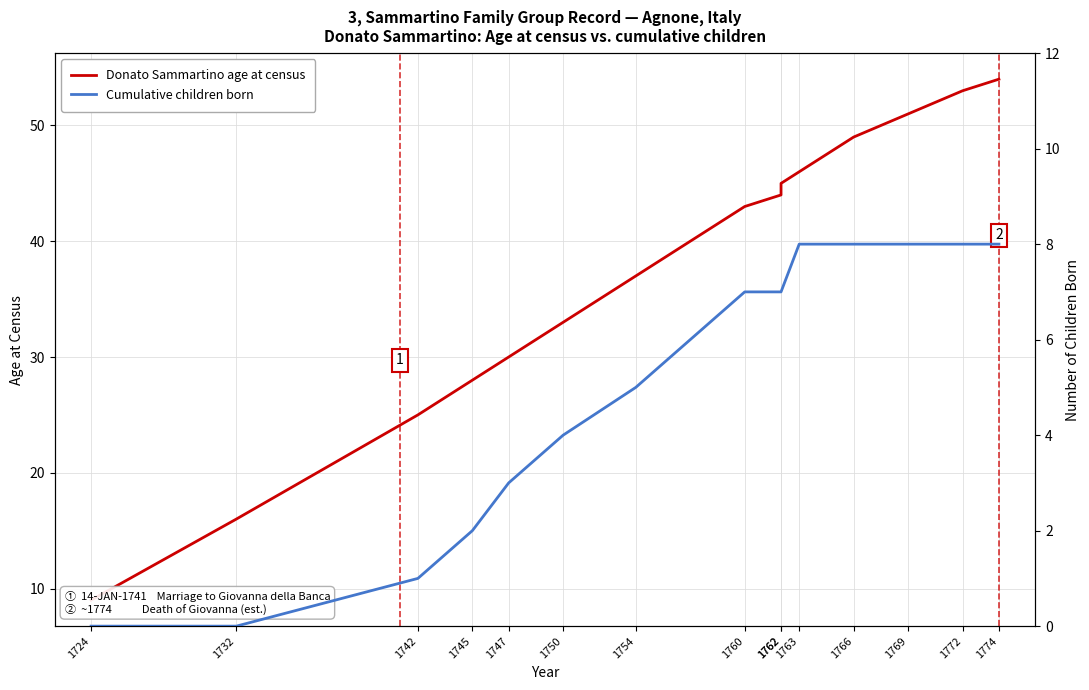

Count the number of data series in this chart.

2